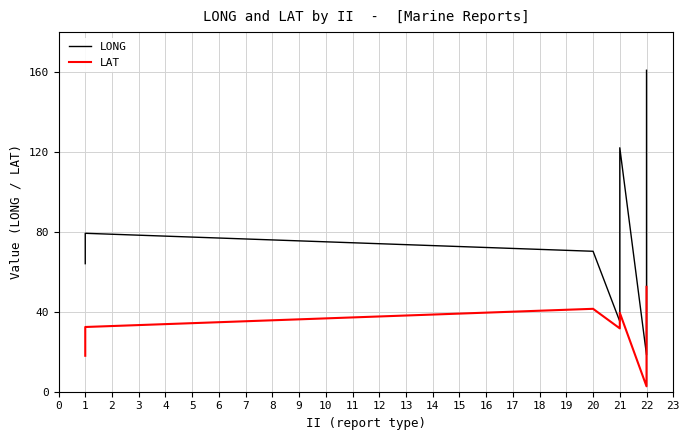

The value of LAT at 22 is 15.5. True or false?

False